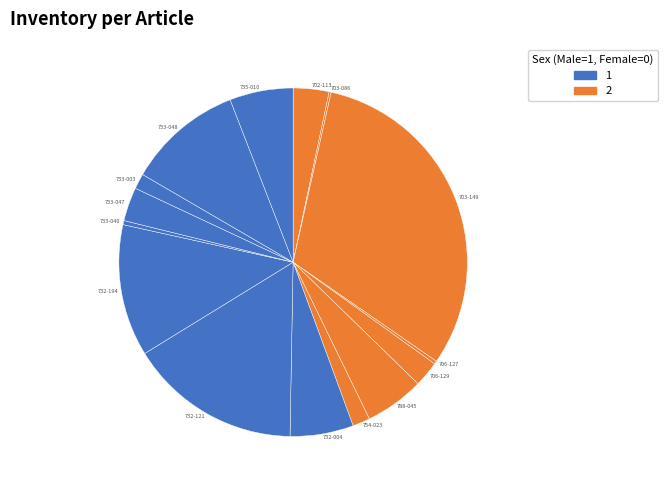

Does 732-121 represent more than half of the total?

No